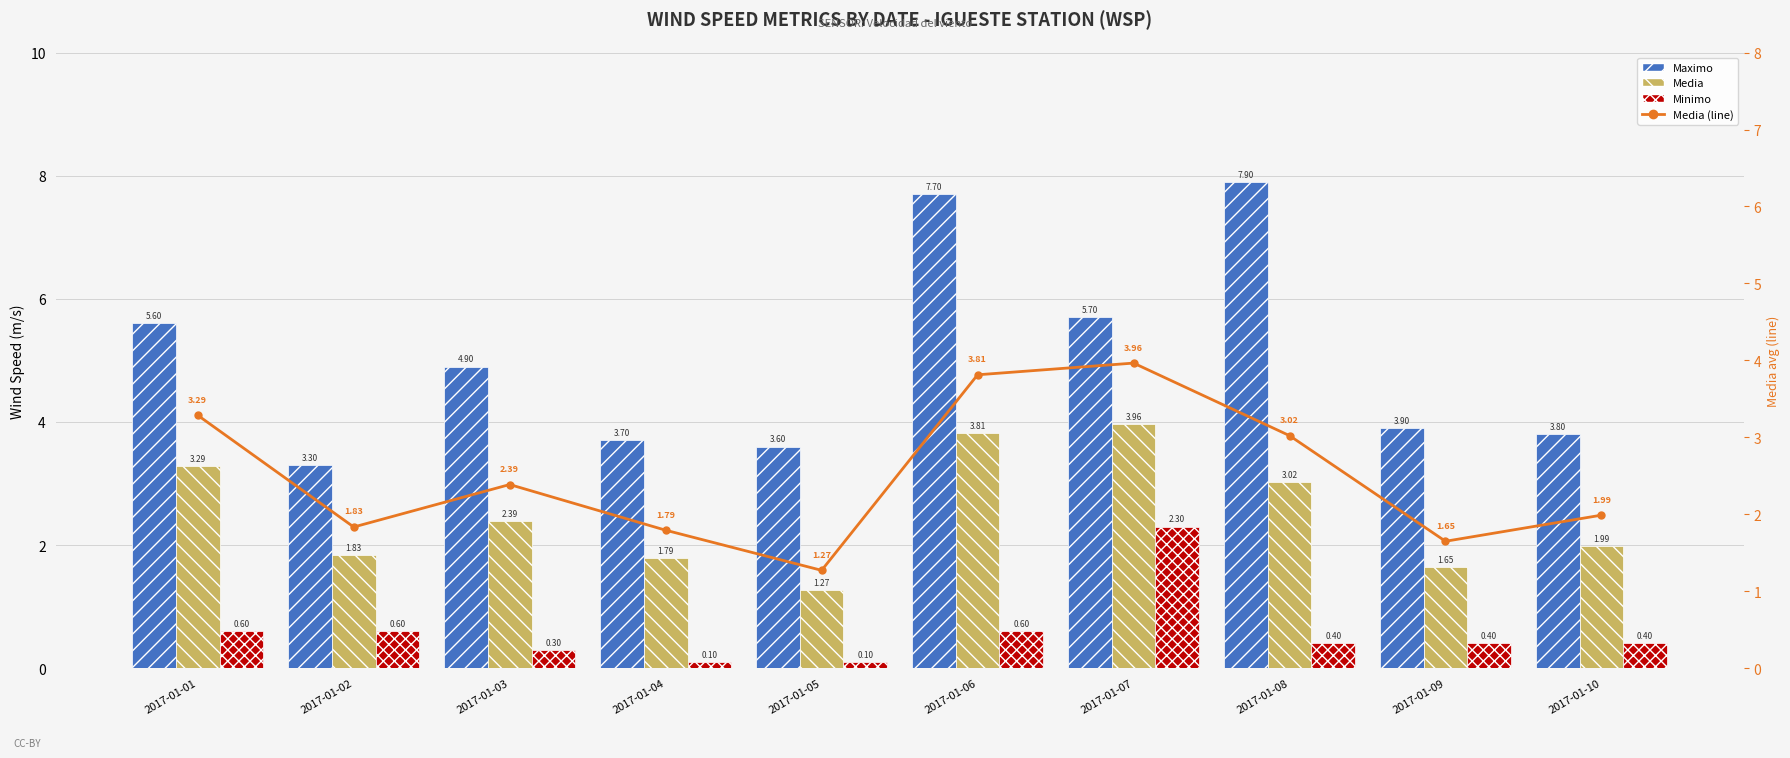

Is it true that Media (line) equals 2.4 at 2017-01-03?

True